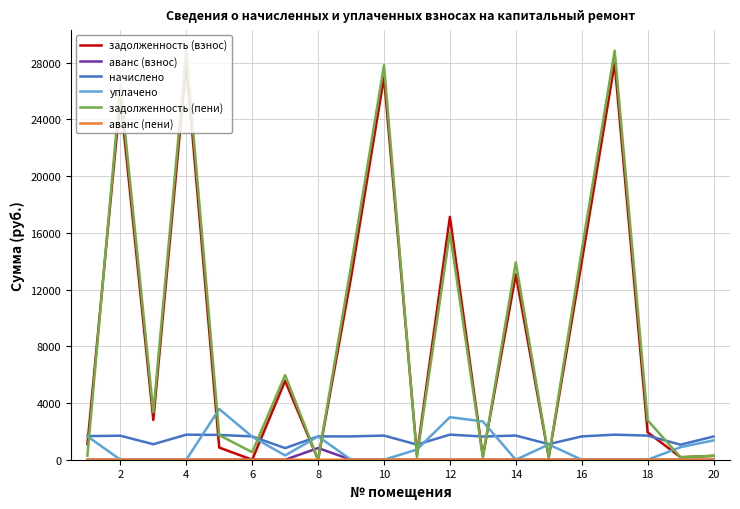

What is the greatest value displayed?

28859.2